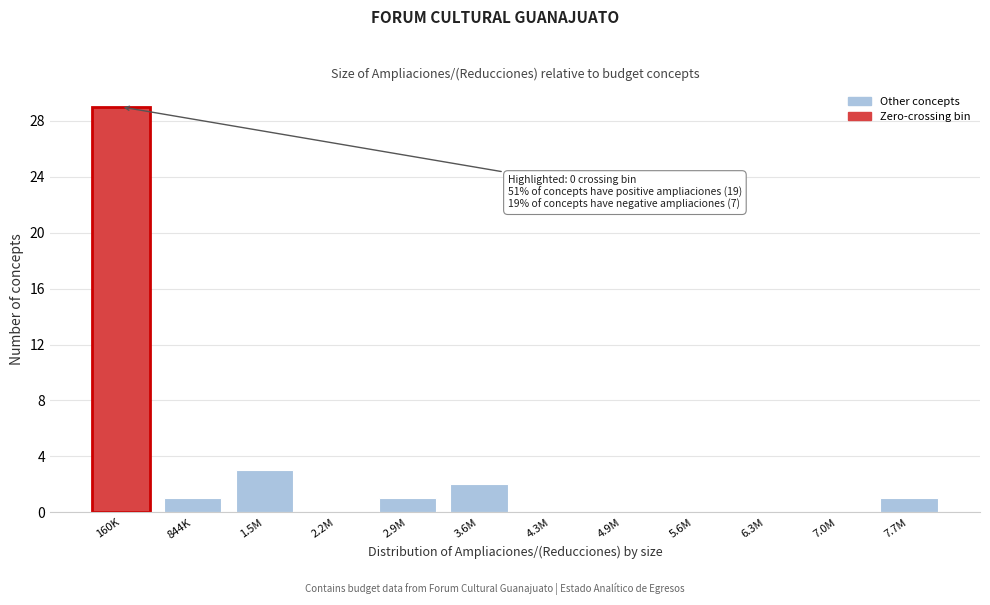

Reading left to right, extract all data points from this chart.

160K=29	844K=1	1.5M=3	2.2M=0	2.9M=1	3.6M=2	4.3M=0	4.9M=0	5.6M=0	6.3M=0	7.0M=0	7.7M=1